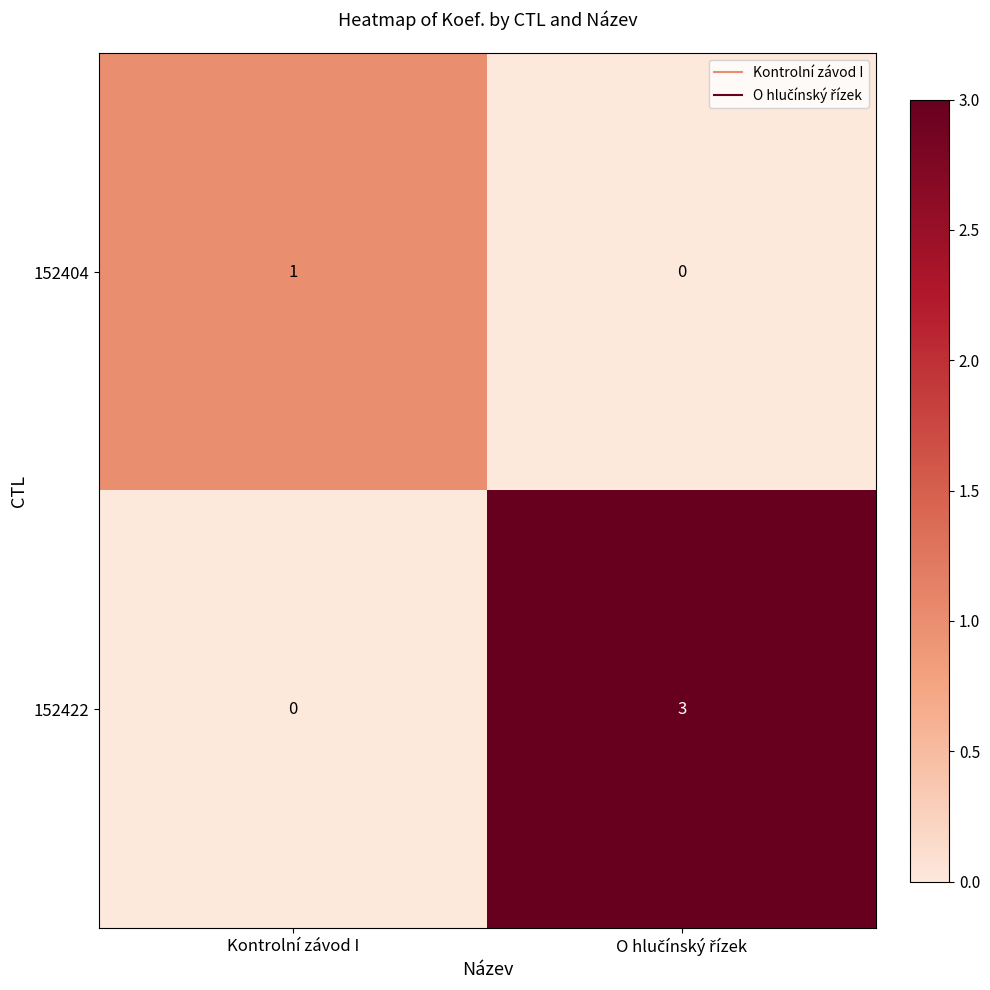

How many distinct data groups are displayed?

2